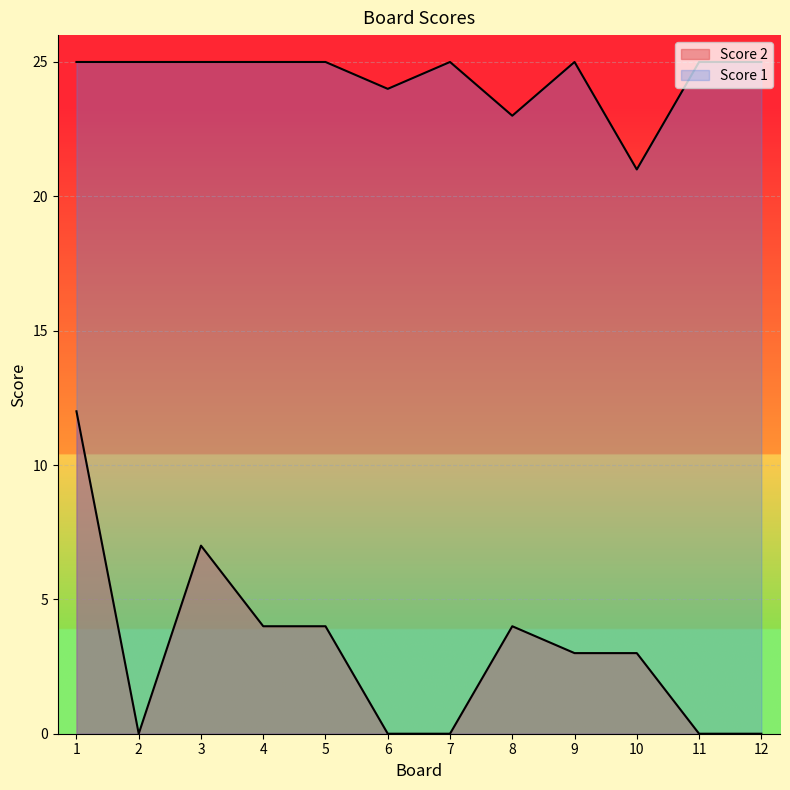

How many lines are shown in the chart?

2